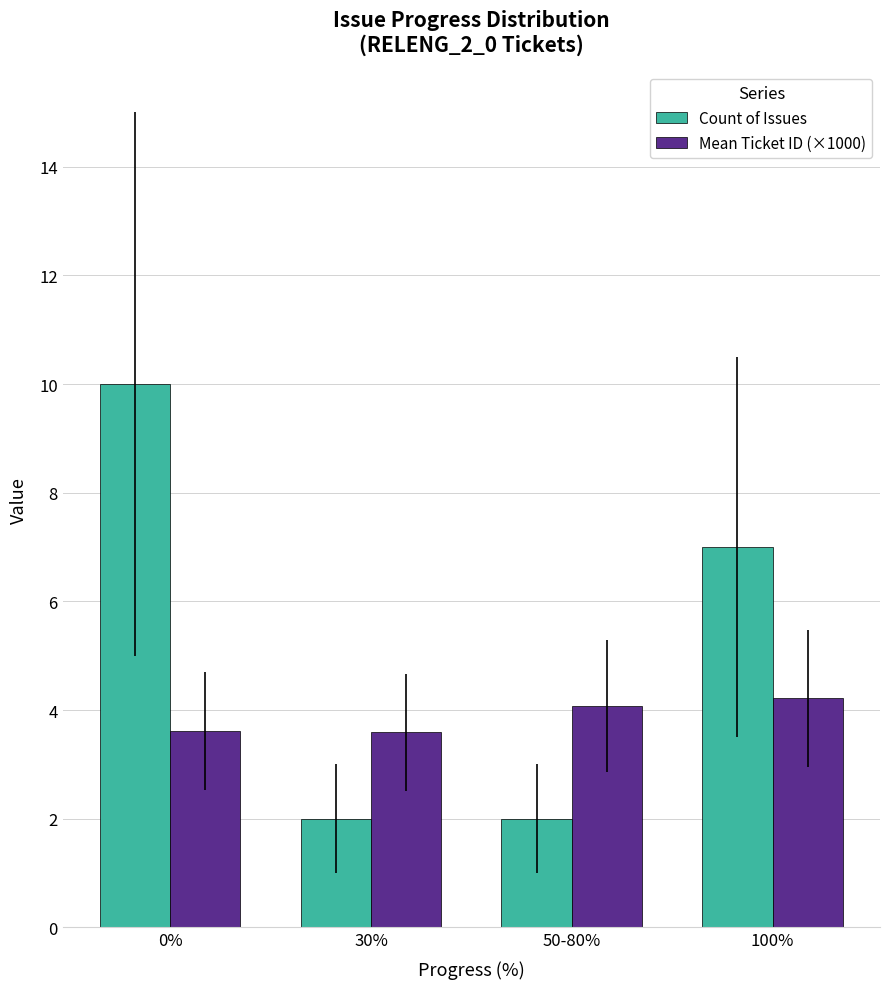

How many series are shown in this chart?

2